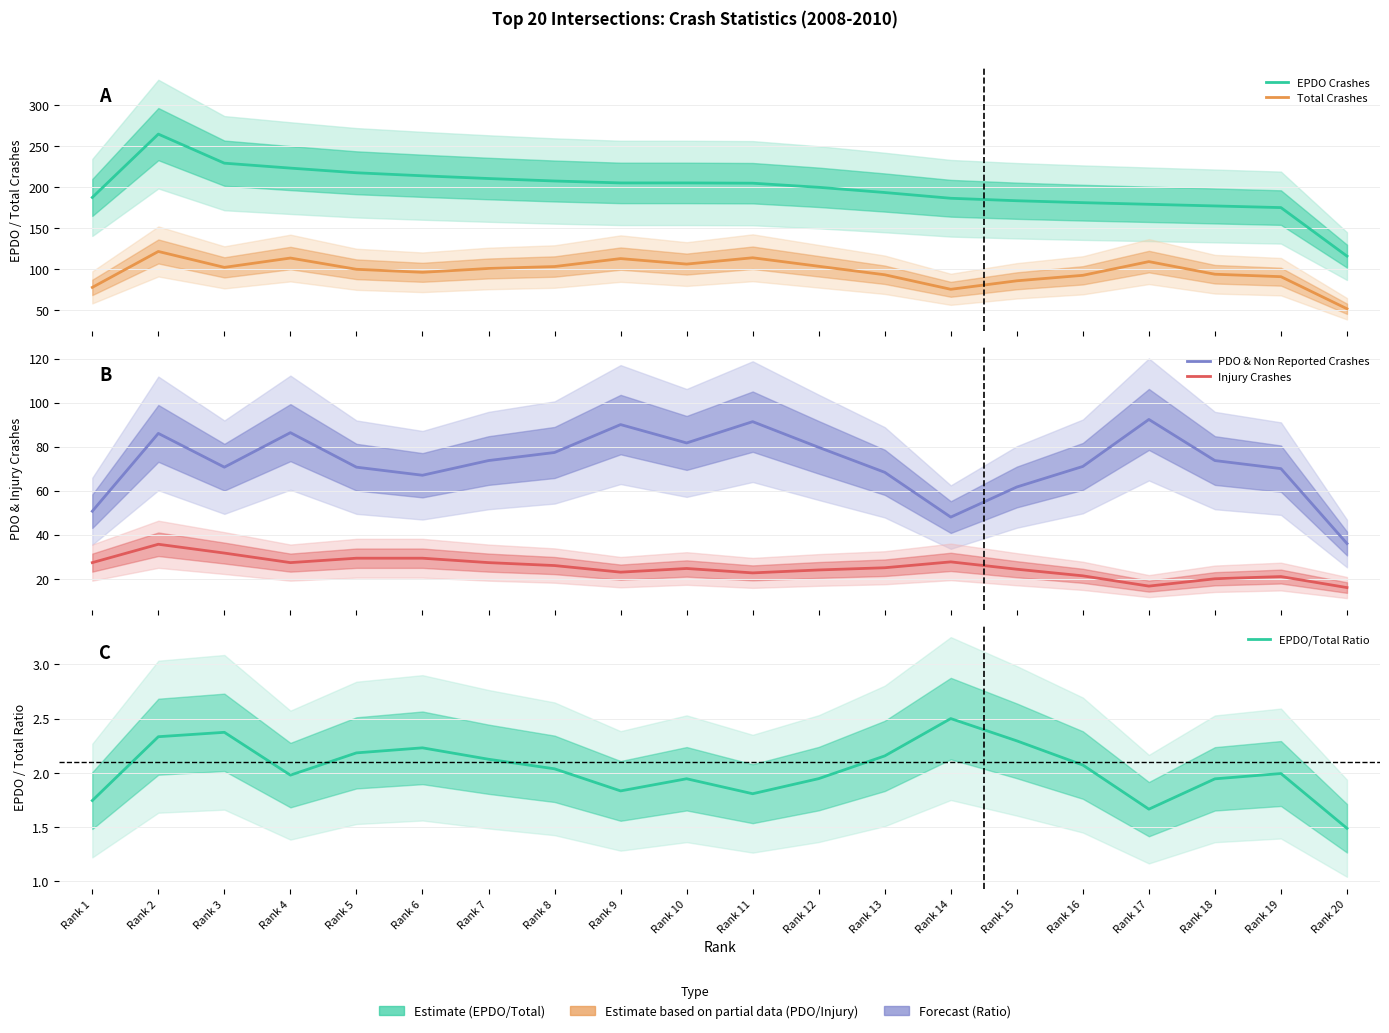

Which series has the largest total across all categories?

EPDO Crashes